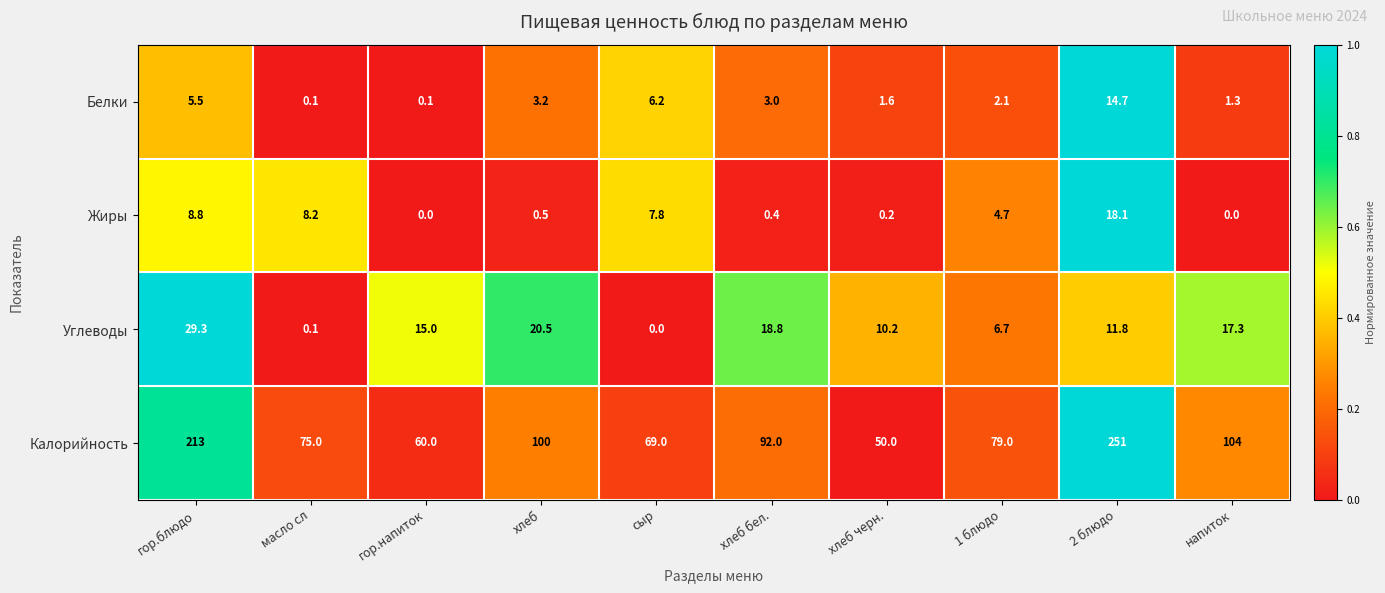

Which series has the largest range (max minus min)?

Калорийность